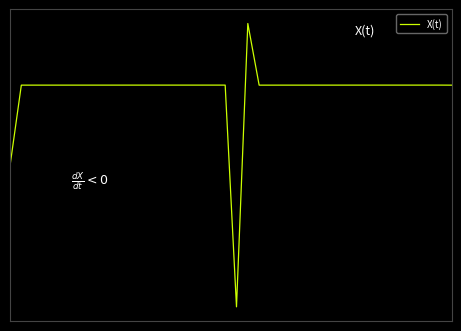

What is the minimum value shown in the chart?

-12.4